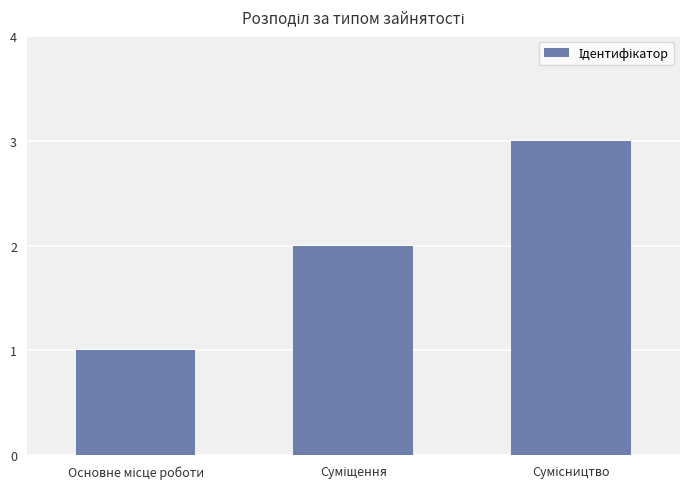

Reading left to right, what are all the values shown in this chart?

1	2	3